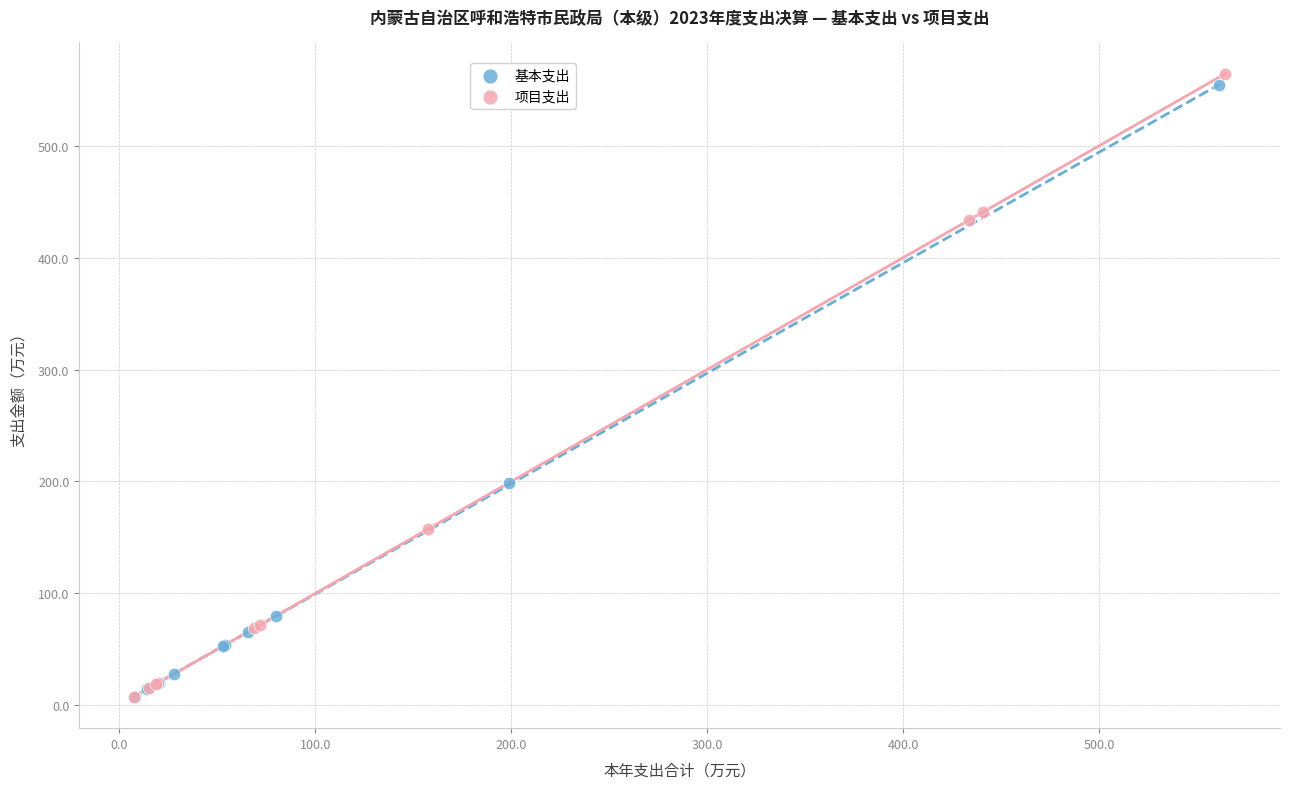

Which series has the widest spread of Y values?

项目支出